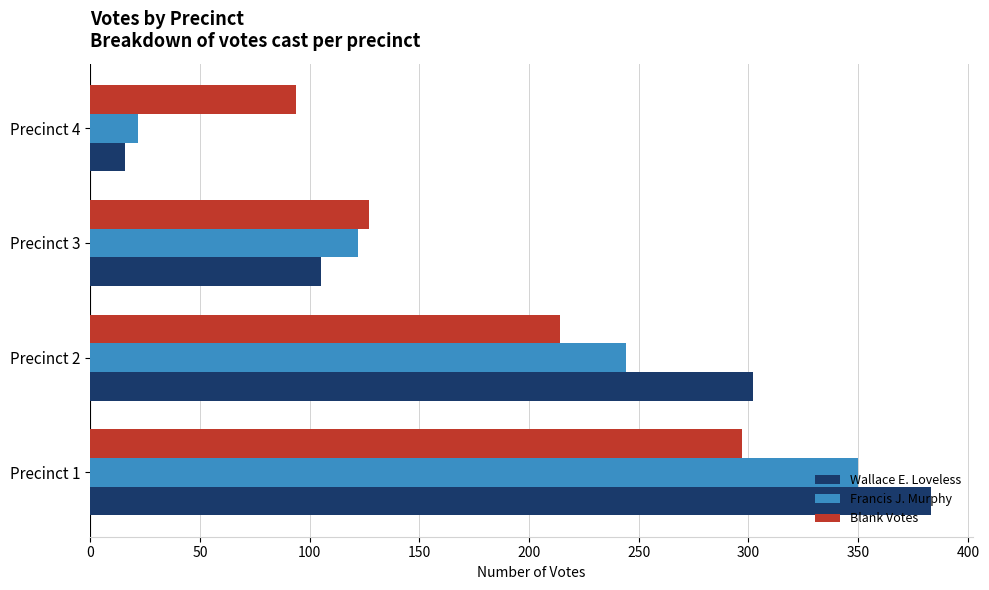

What is the average value of the Blank Votes series?

183